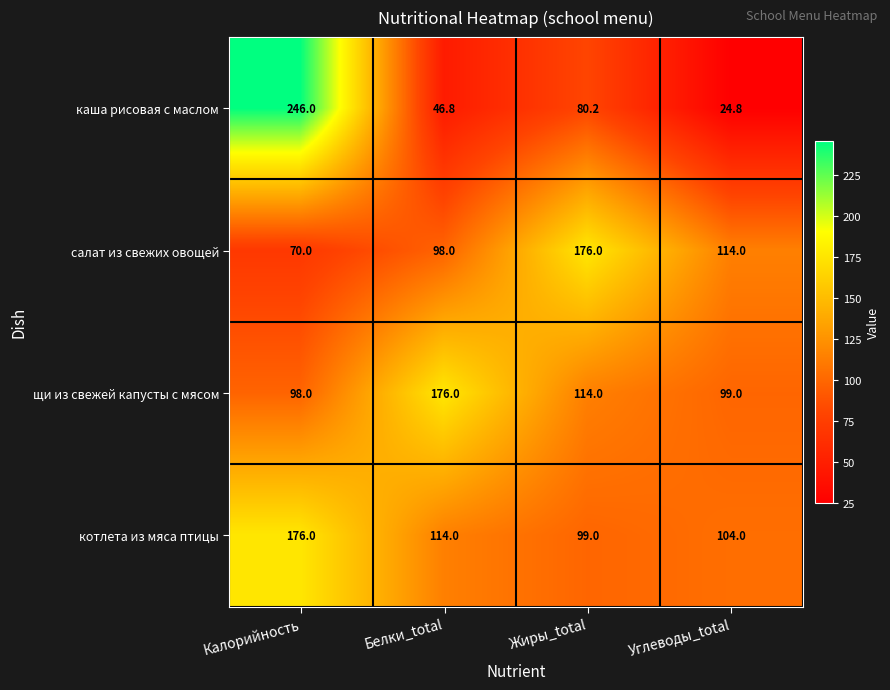

What is the difference between the maximum and second lowest values in the каша рисовая с маслом series?

199.2